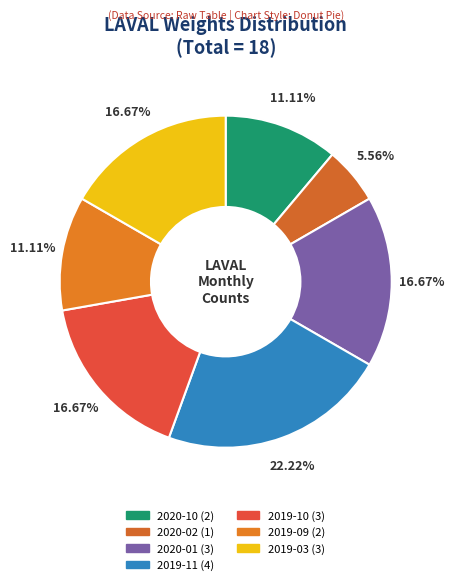

What is the largest slice in the pie chart?

2019-11